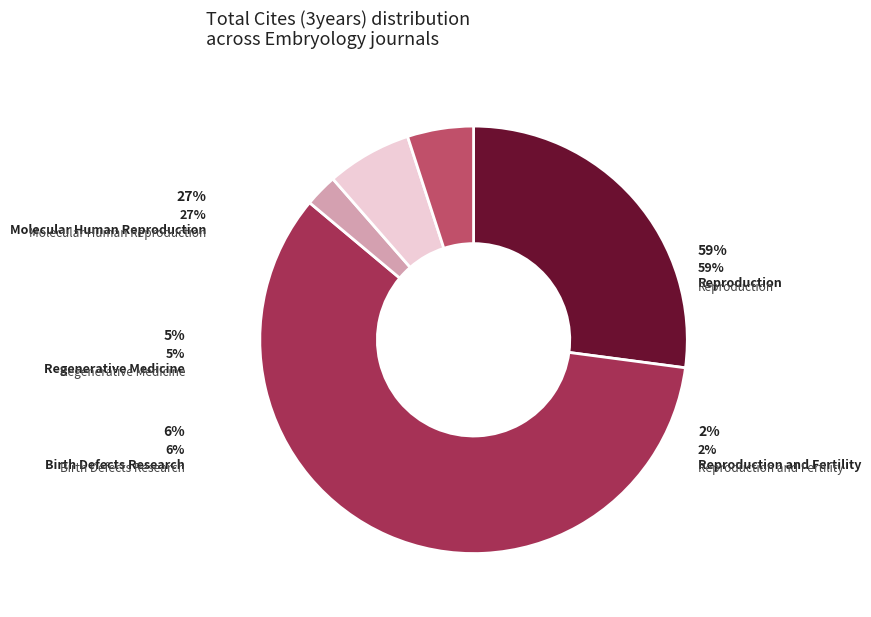

The Birth Defects Research slice represents 6% of the pie. True or false?

True